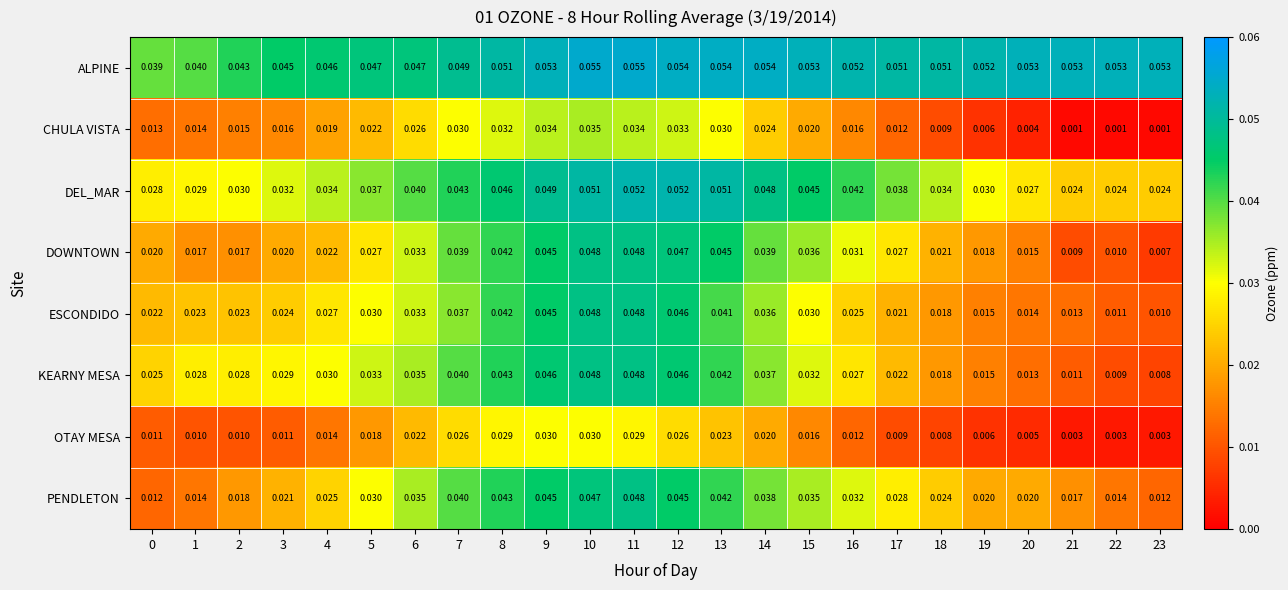

Which series has the widest spread of values?

DOWNTOWN